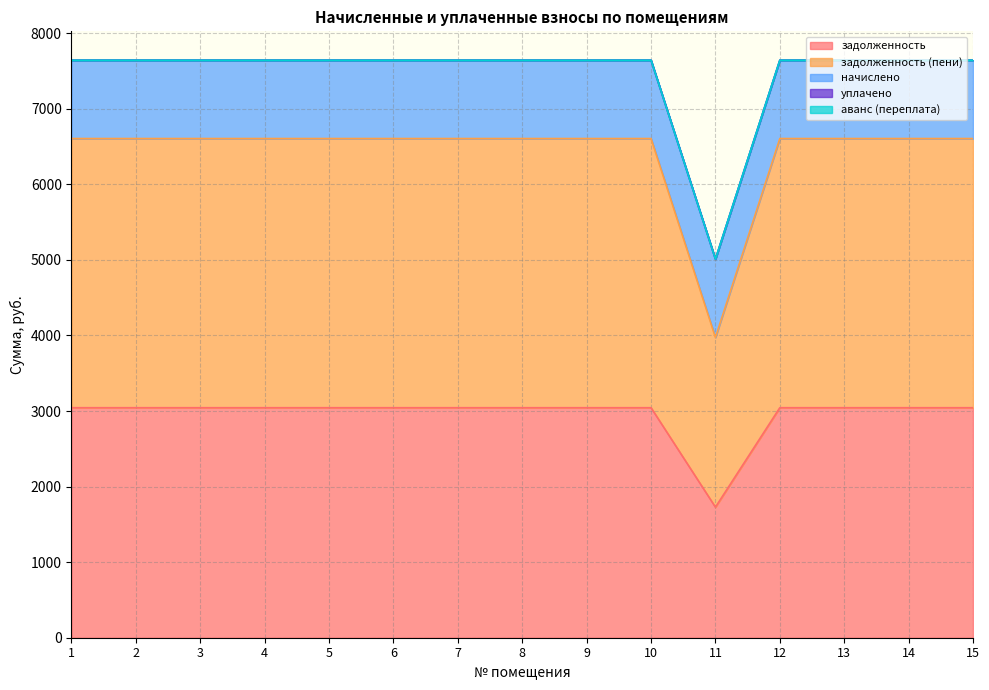

Does the chart have visible grid lines?

Yes